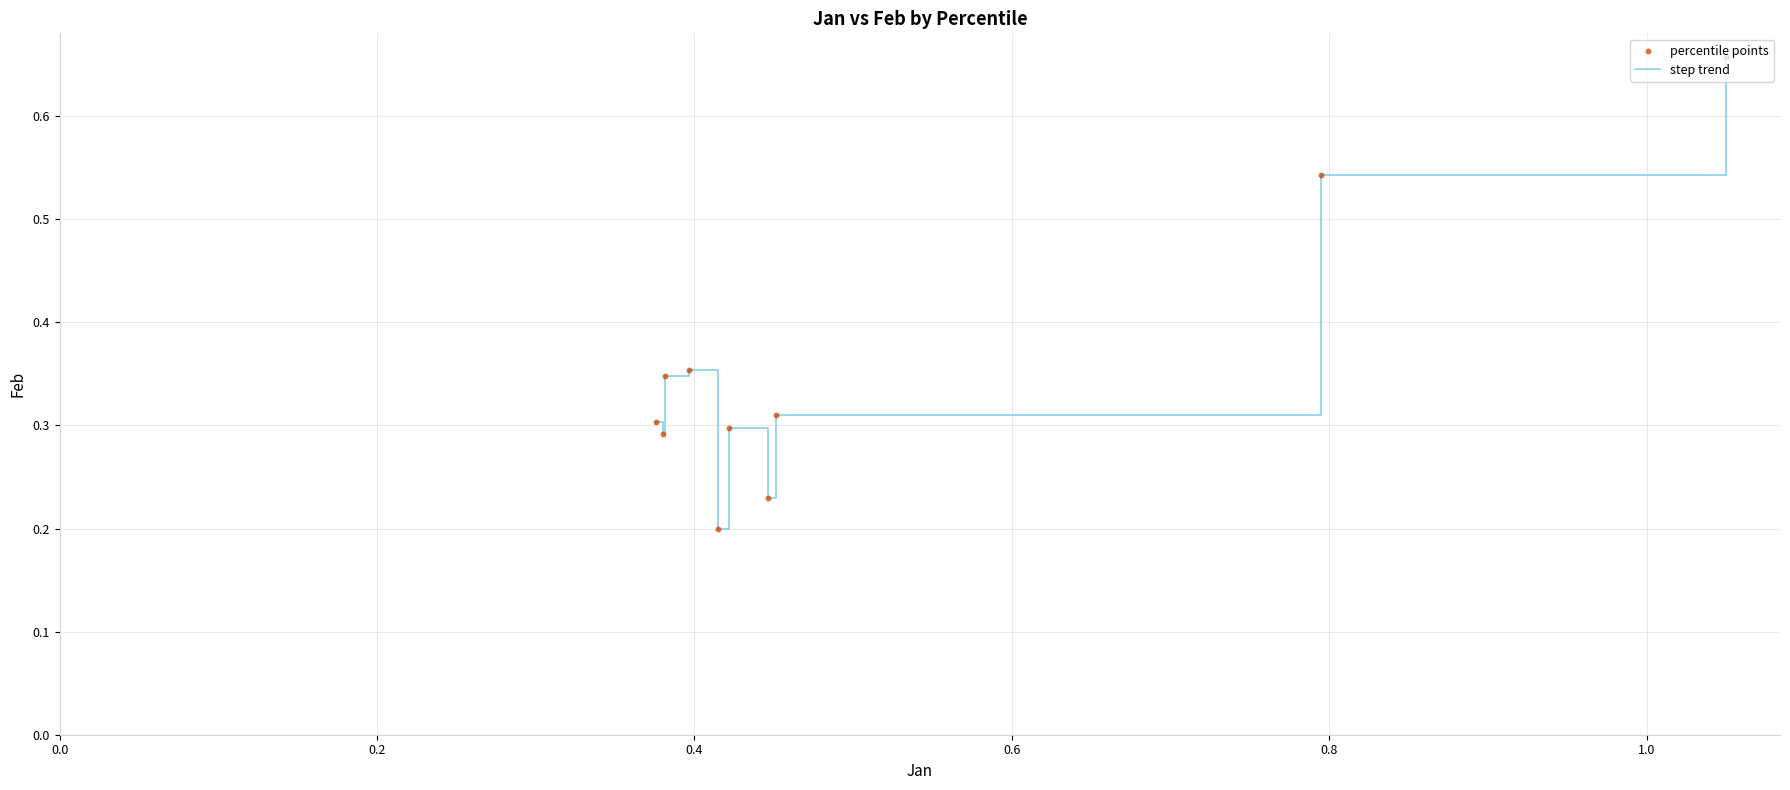

How many lines are shown in the chart?

1